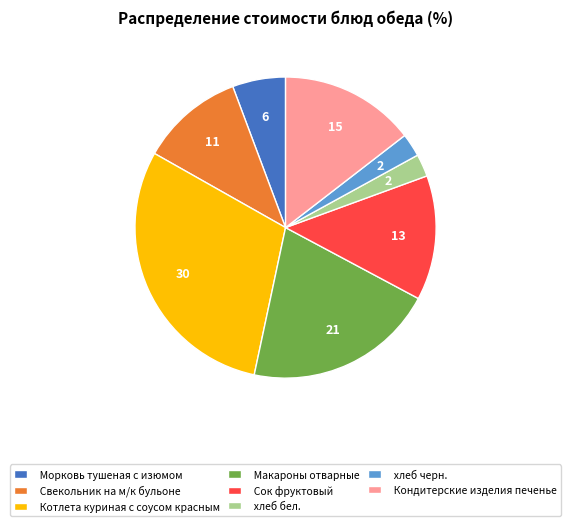

Which category has the biggest portion of the pie?

Котлета куриная с соусом красным